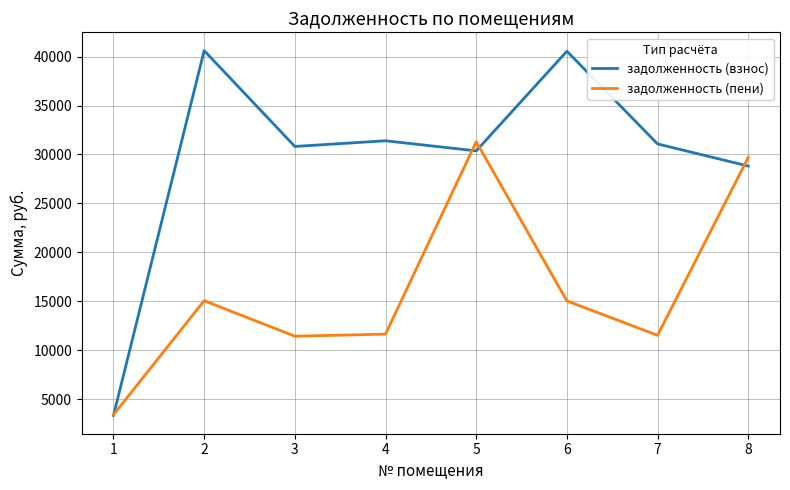

At which category is the sum across all series the highest?

5